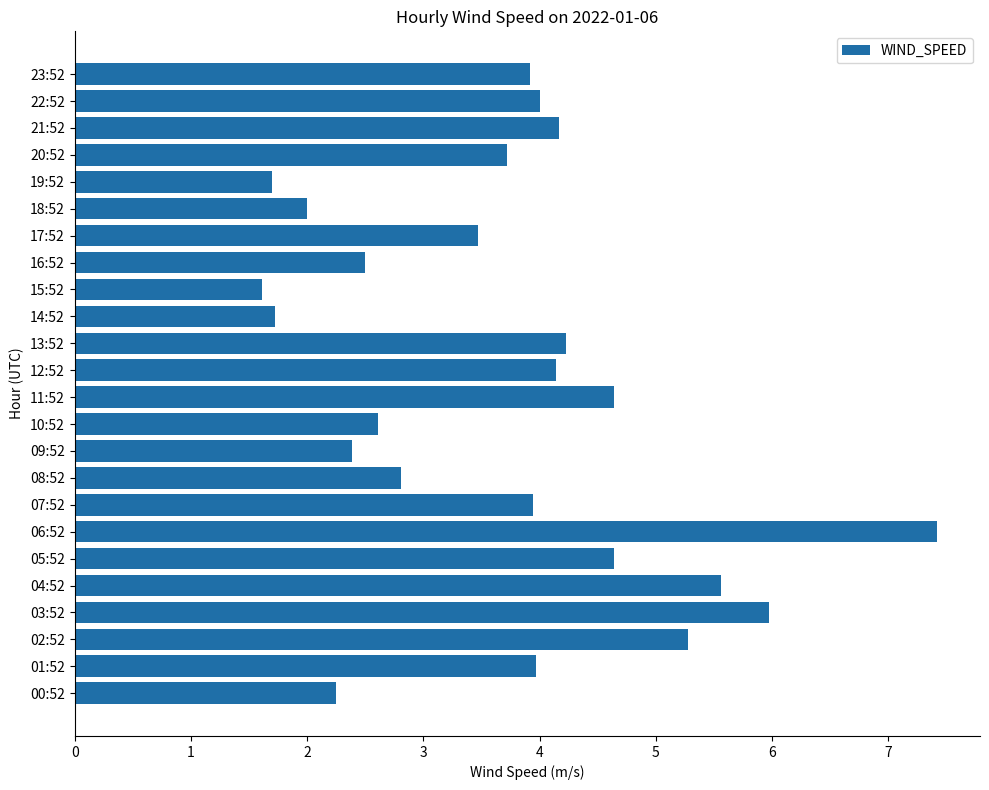

What is the sum of all values?

88.6